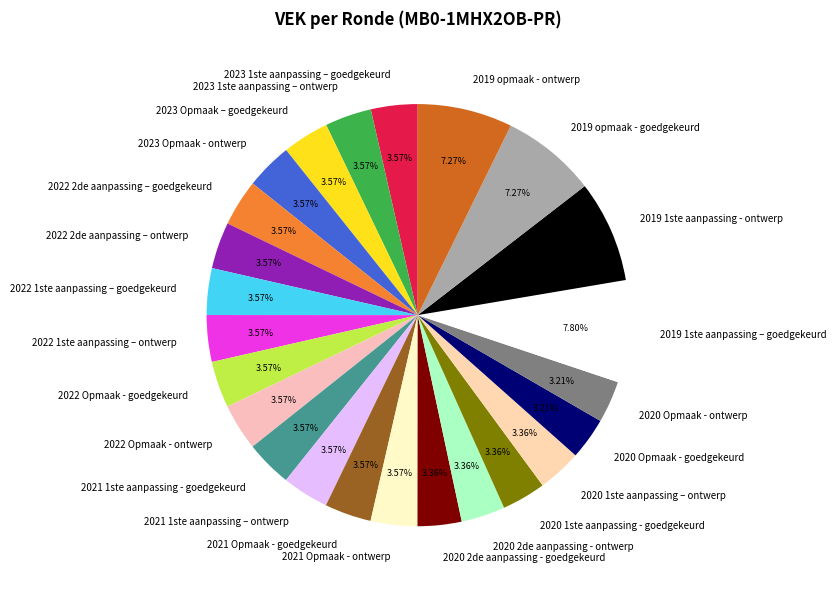

To the nearest percent, what percentage of the pie is 2020 2de aanpassing - ontwerp?

3%